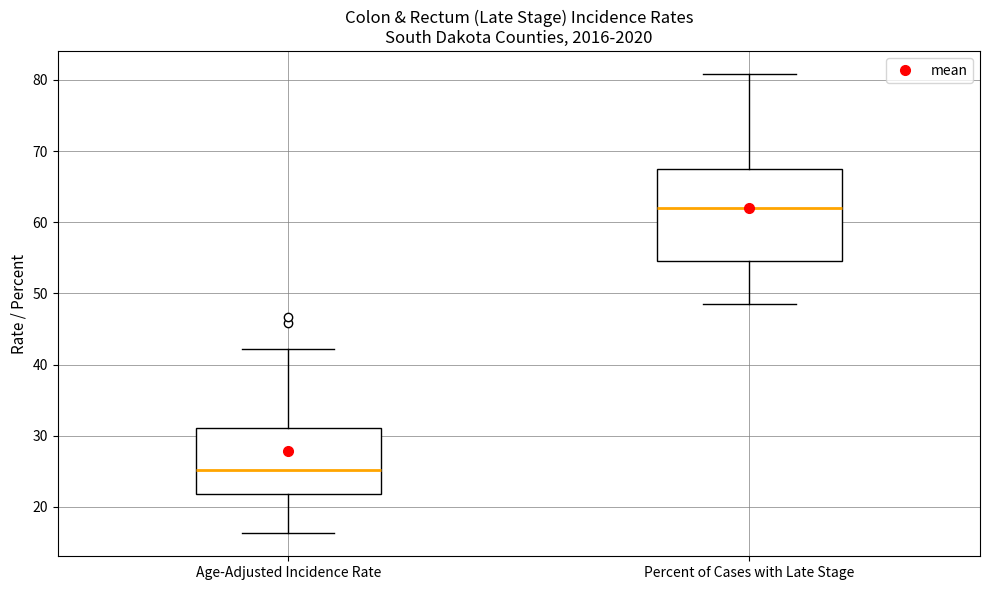

Which box has the lowest median line?

Age-Adjusted Incidence Rate